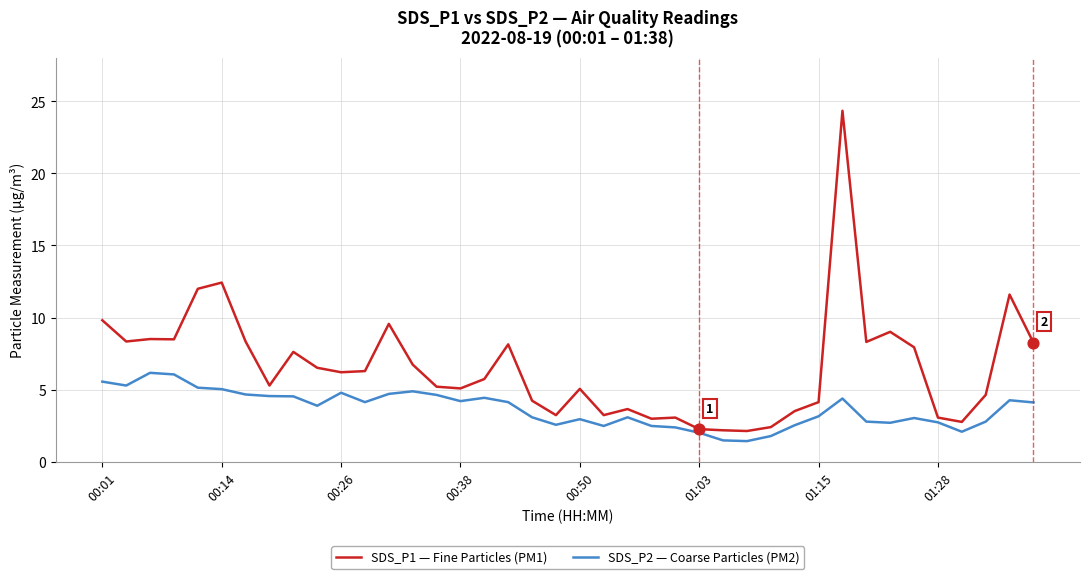

What is the greatest value displayed?

24.3